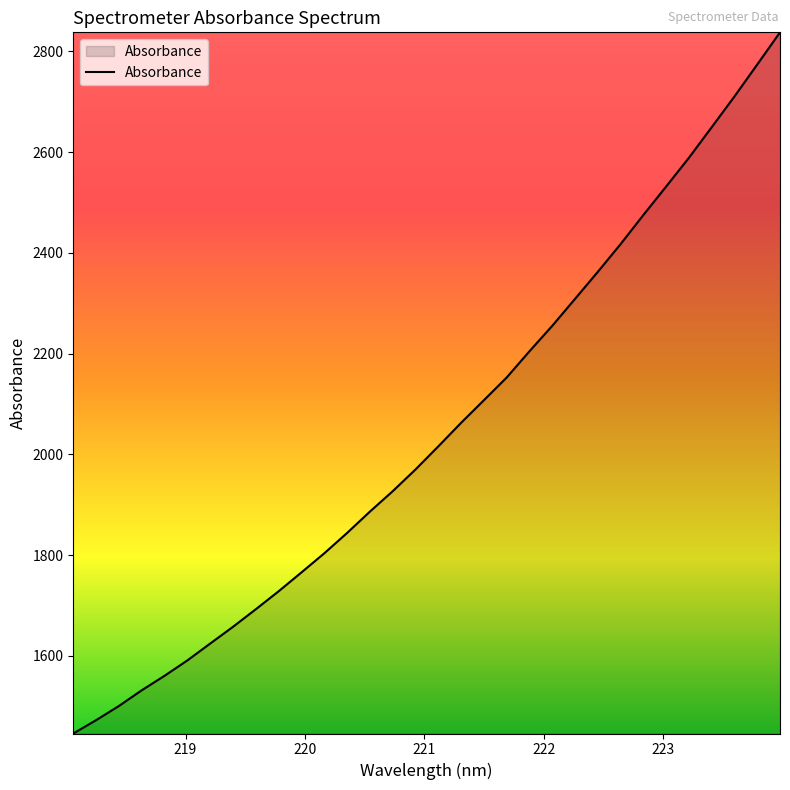

What is the greatest value displayed?

2837.9